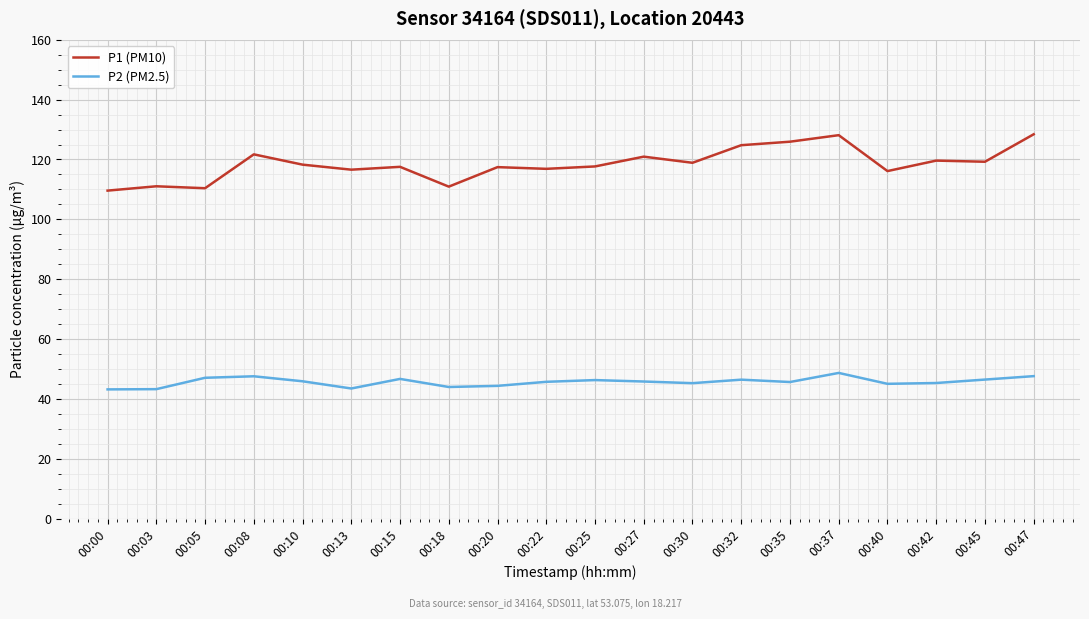

True or false: P1 (PM10) and P2 (PM2.5) cross at least once.

False